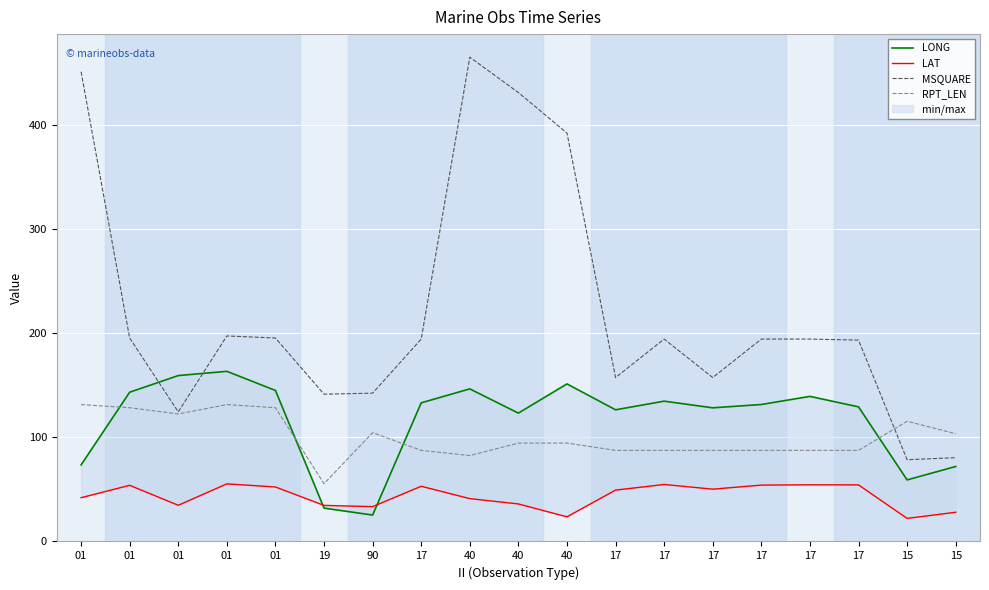

At how many categories does at least one series exceed 332?

4